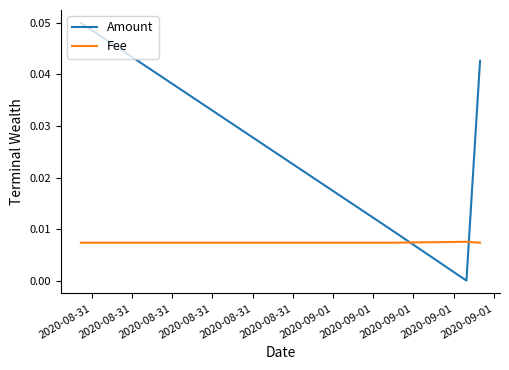

True or false: Fee has more than 1 interior local peaks.

False